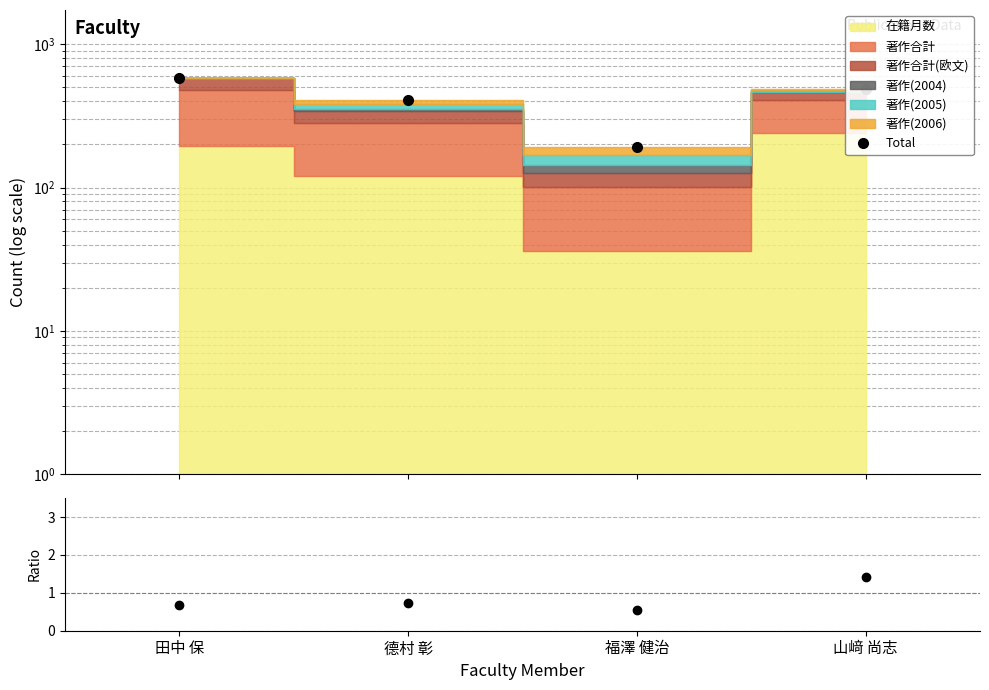

At how many categories does at least one series exceed 516?

1